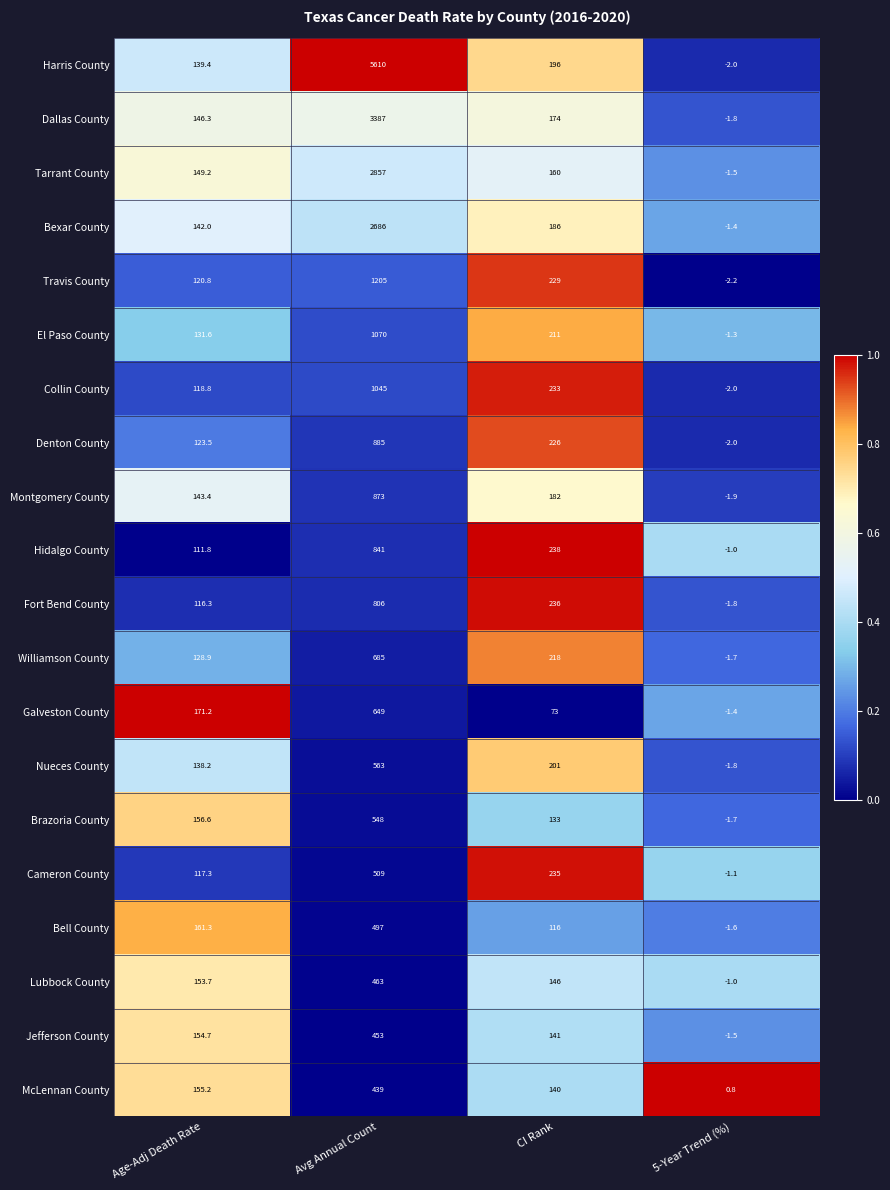

What is the difference between the highest and lowest values at 5-Year Trend (%)?

3.0